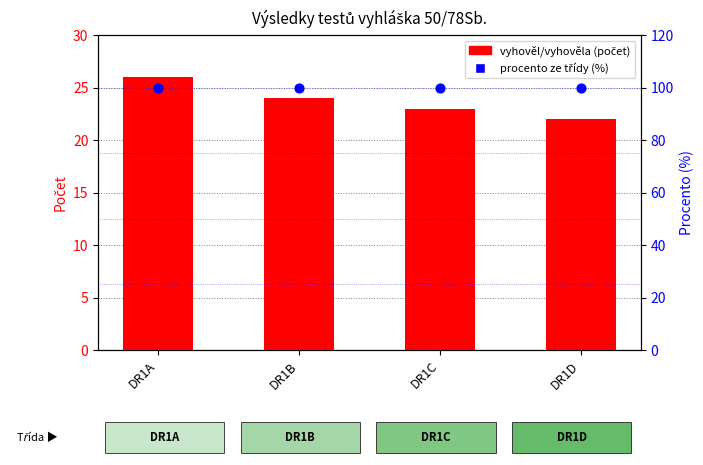

What is the total value across all series at DR1C?

123